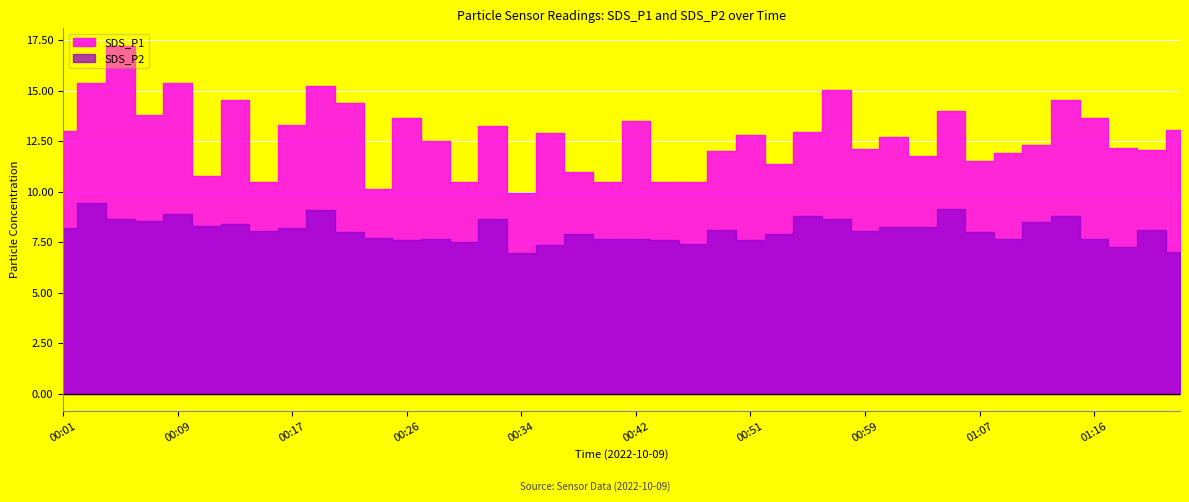

What is the difference between the second highest and second lowest values in the SDS_P1 series?

5.2